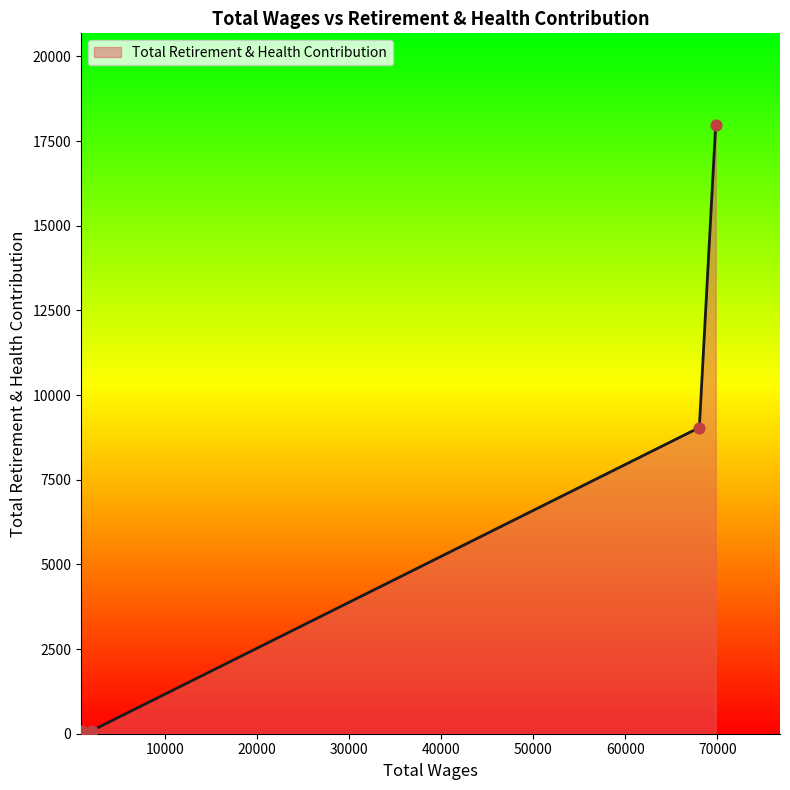

What is the average value?

6798